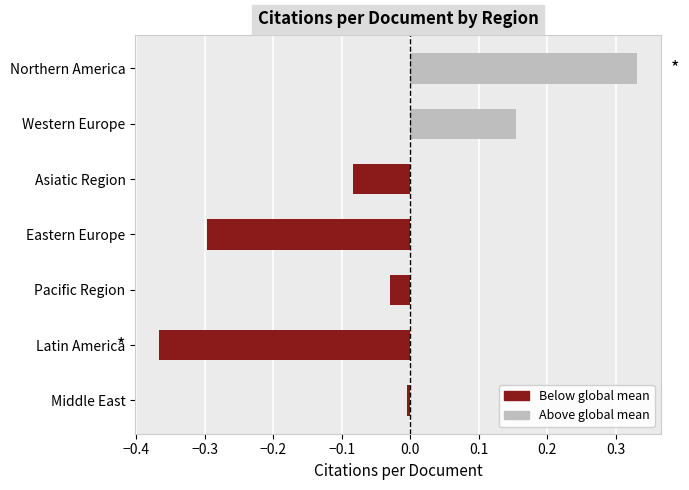

Rank the categories by value from highest to lowest.

Northern America, Western Europe, Middle East, Pacific Region, Asiatic Region, Eastern Europe, Latin America